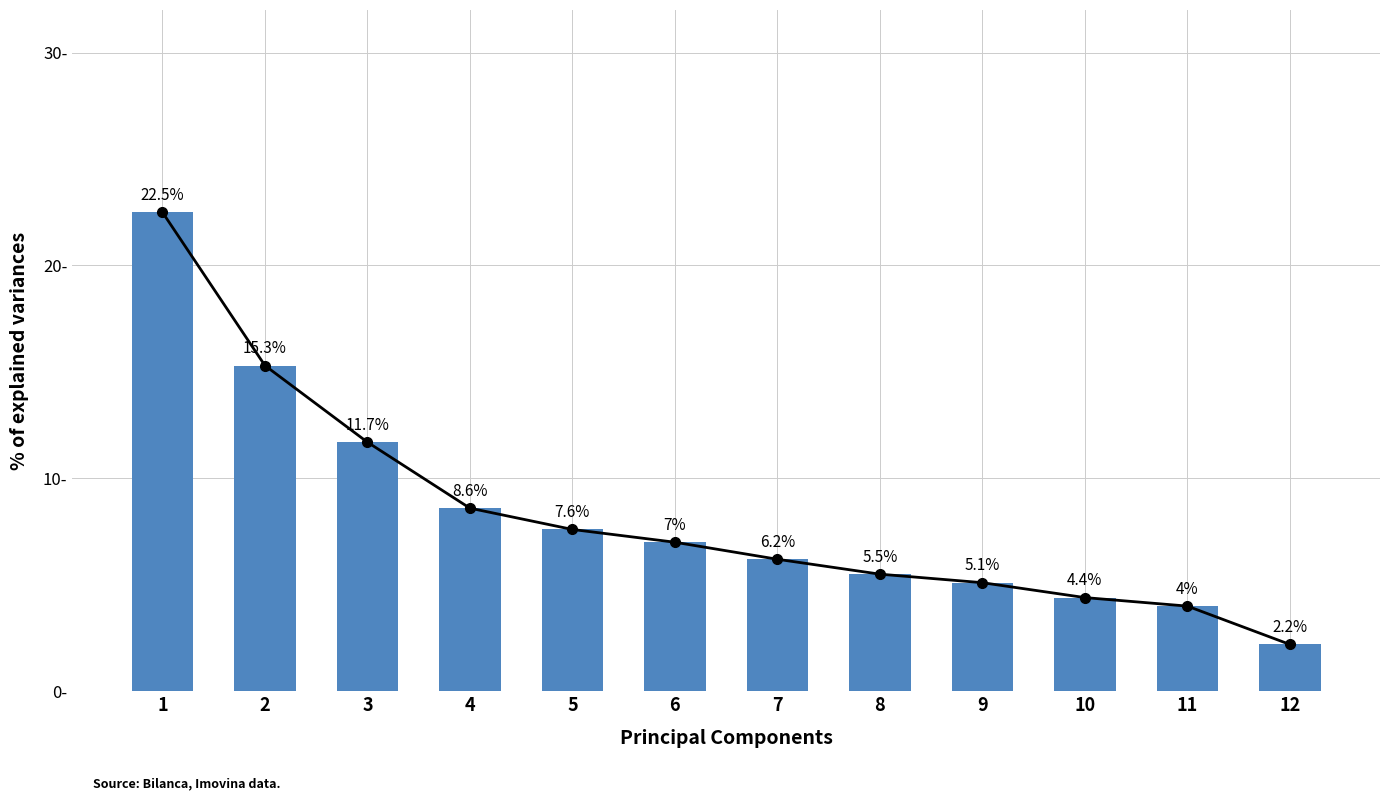

How many values are below 7?

6